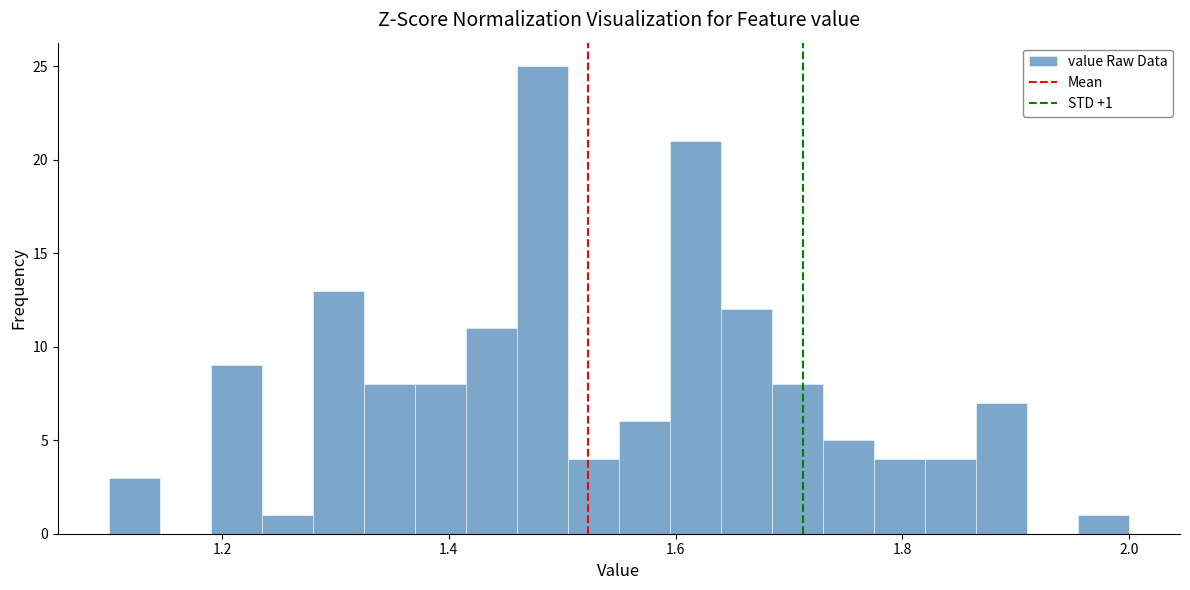

Around what value on the x-axis is the tallest bar? Give the approximate position of its centre, as read against the axis.

1.48